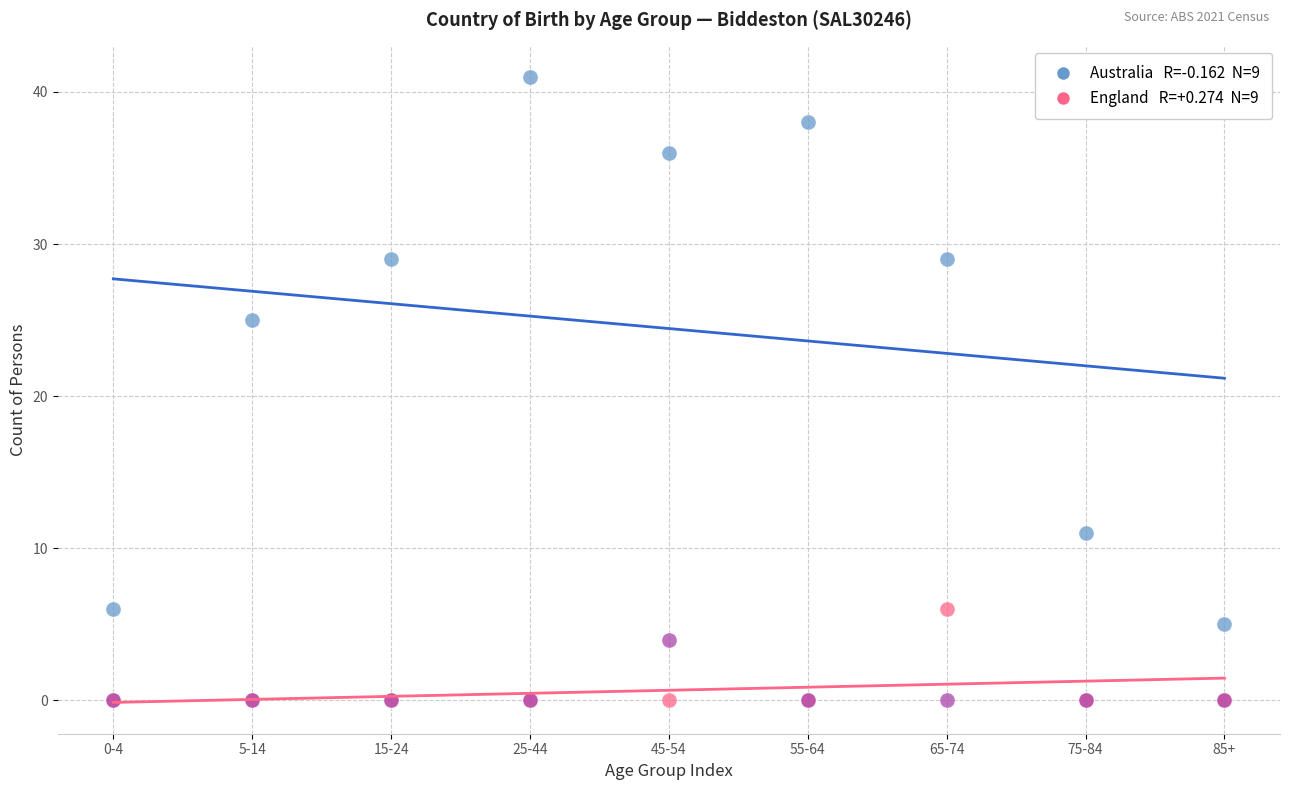

Across all series, what Y value is closest to 20?

25